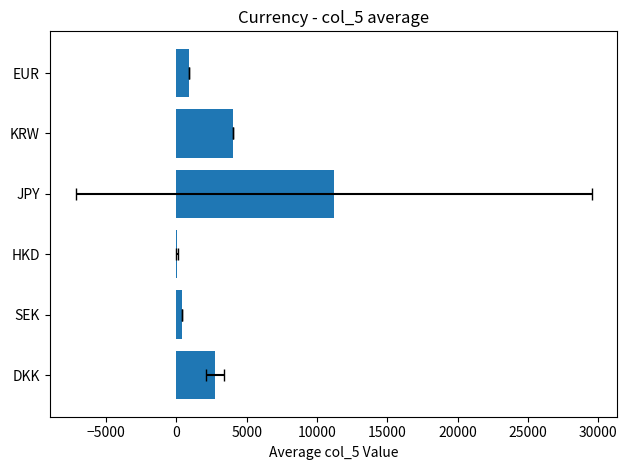

Is it true that the value at JPY is 11183.5?

True